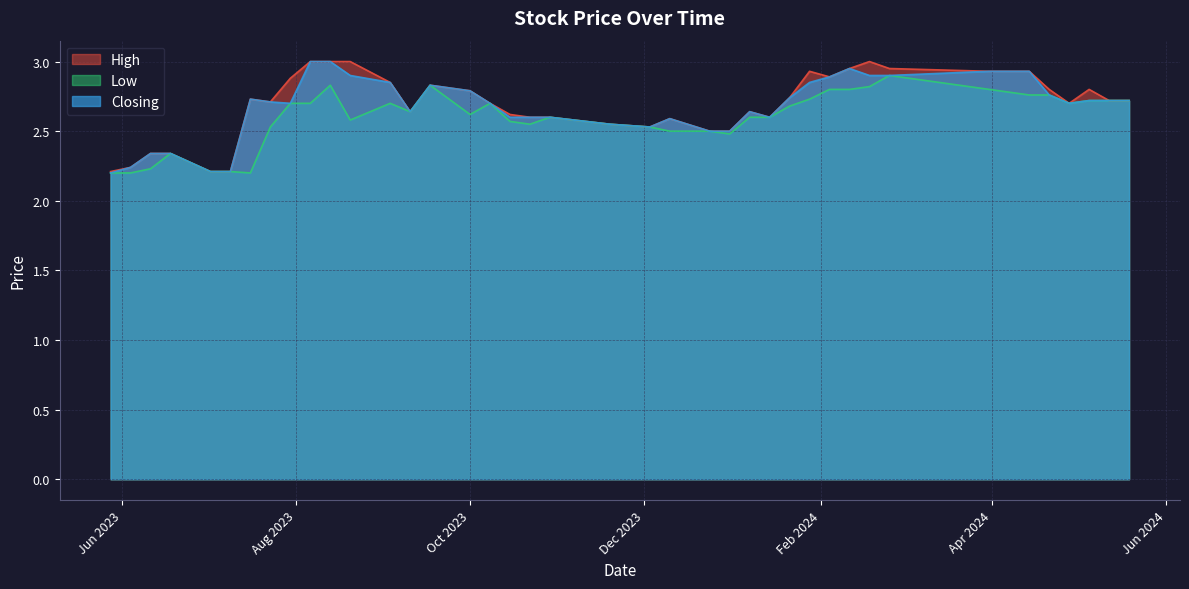

Rank the series at 07/01/2024 from highest to lowest value.

High, Closing, Low